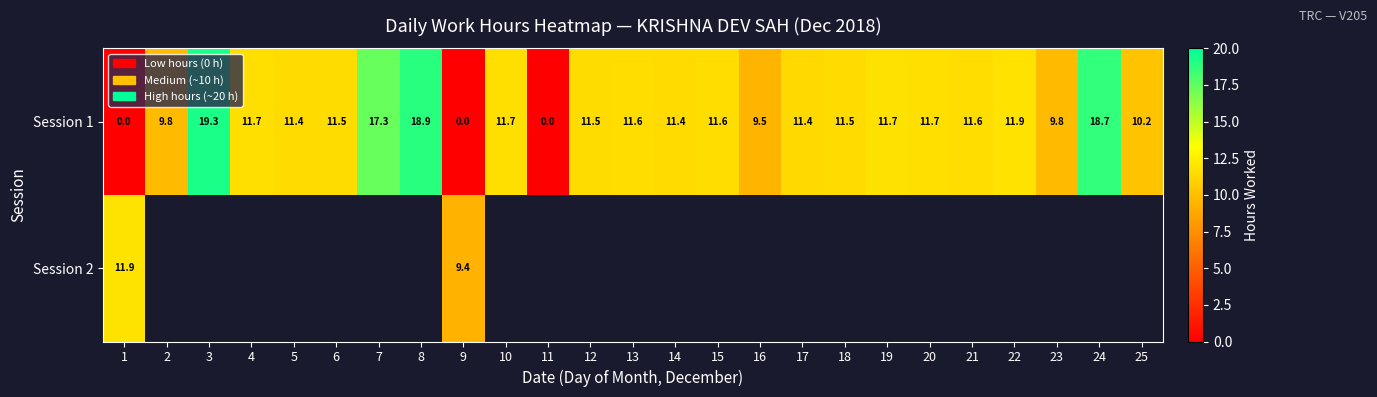

What is the difference between the second highest and minimum values in the Session 1 series?

18.9